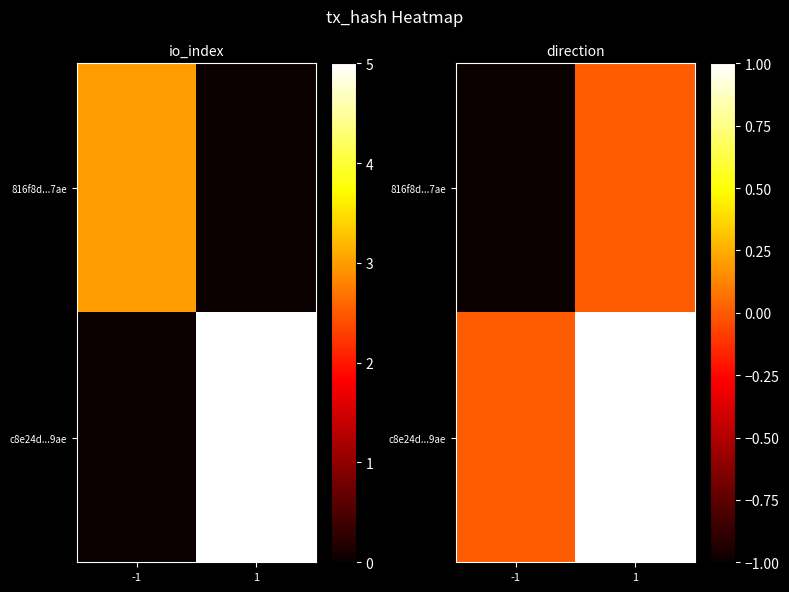

At which category does the chart reach its minimum across all series?

-1